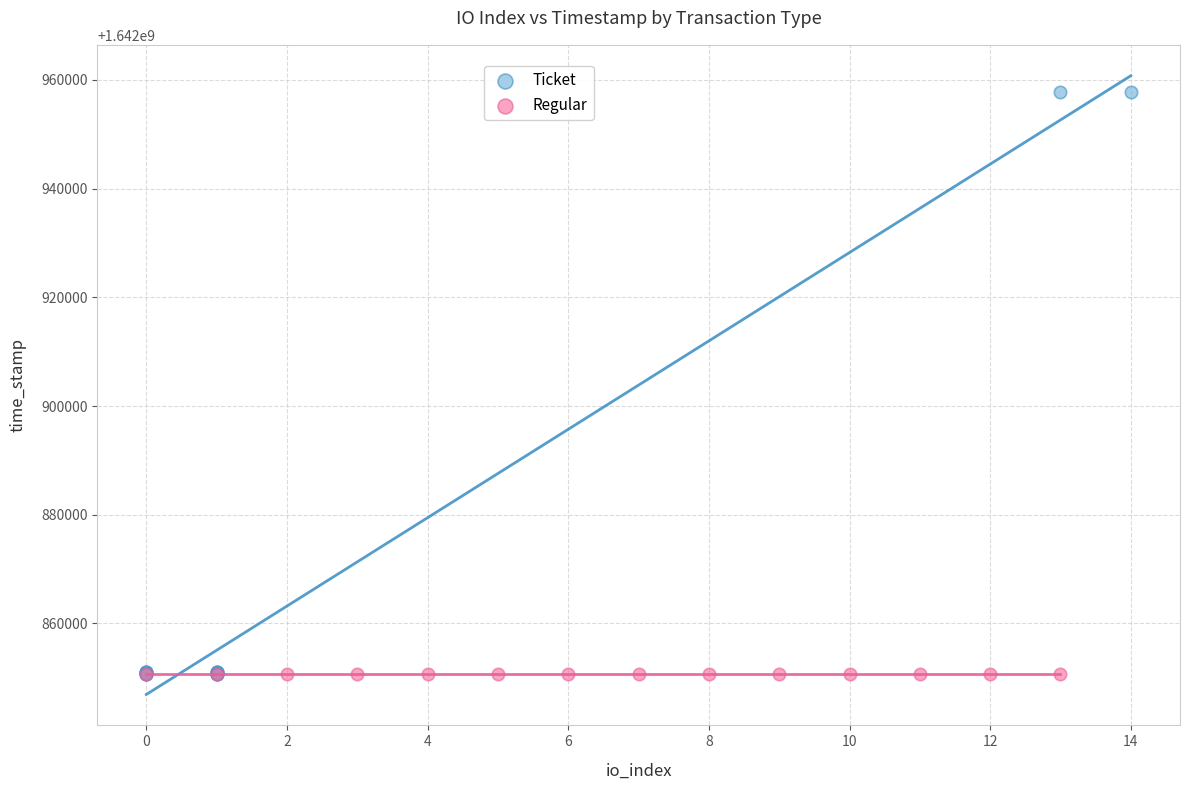

Which series contains the highest Y value?

Ticket